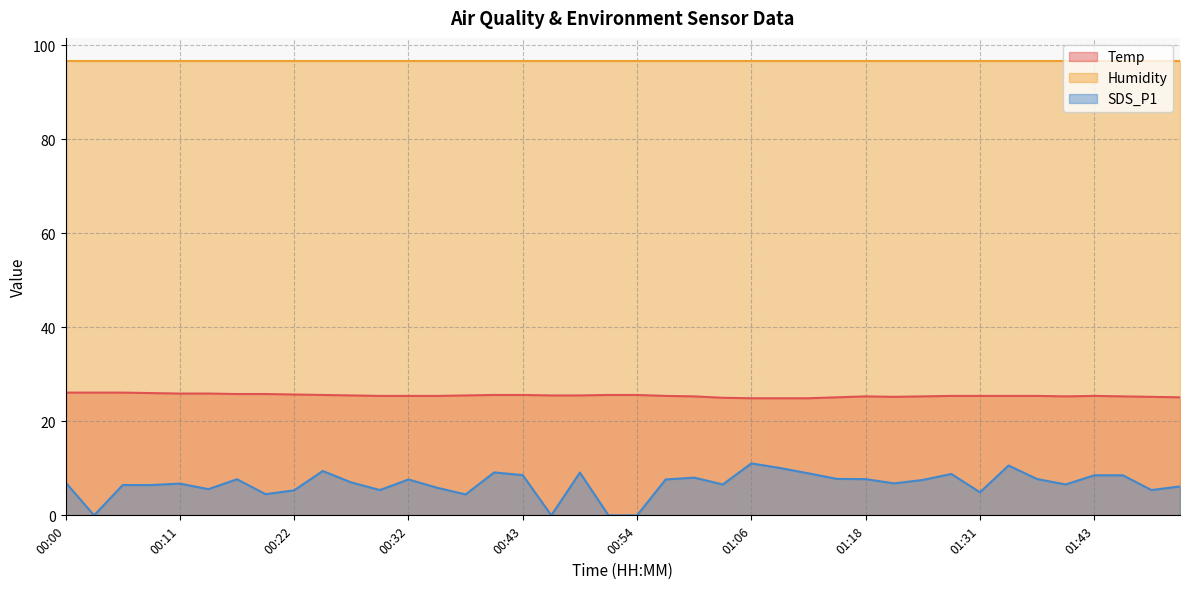

The Humidity series shows 96.7 at 00:43. True or false?

True